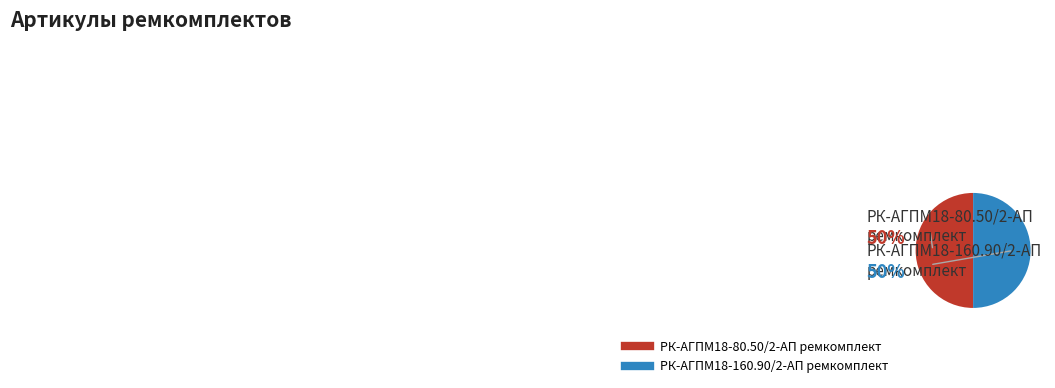

Is the sum of РК-АГПМ18-80.50/2-АП ремкомплект and РК-АГПМ18-160.90/2-АП ремкомплект greater than half?

Yes